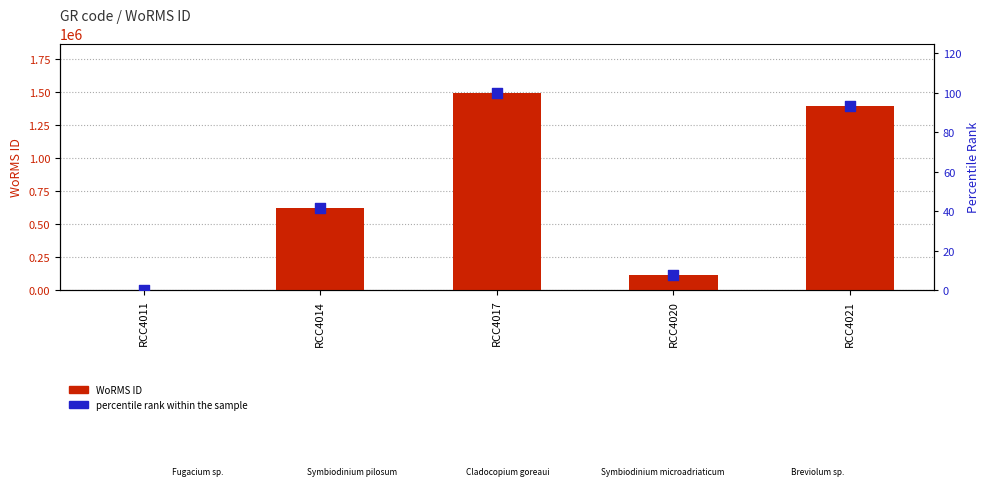

At how many categories does at least one series exceed 165858?

3